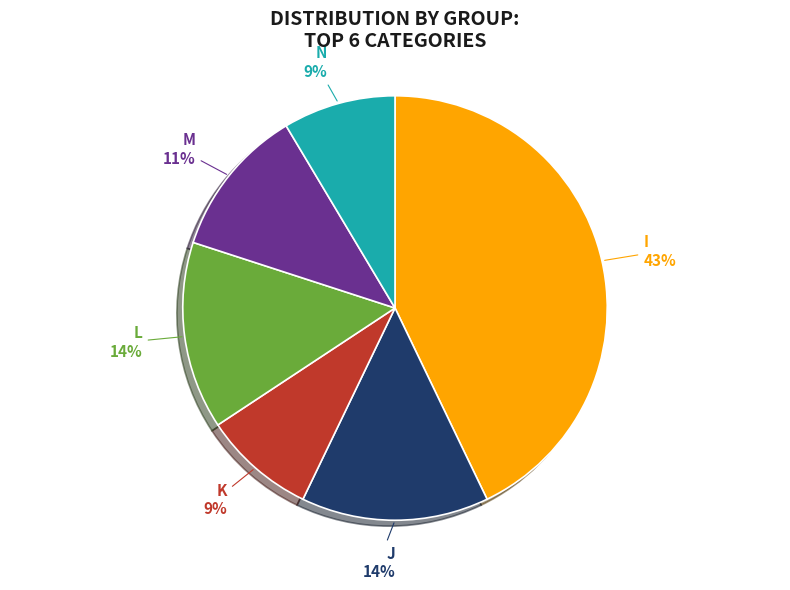

To the nearest percent, what is the average slice percentage?

17%